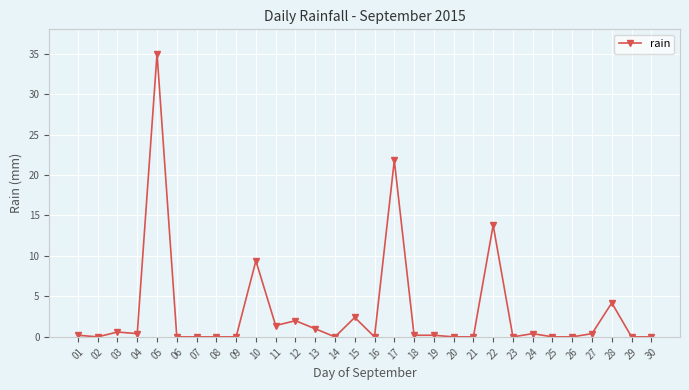

How many lines are shown in the chart?

1